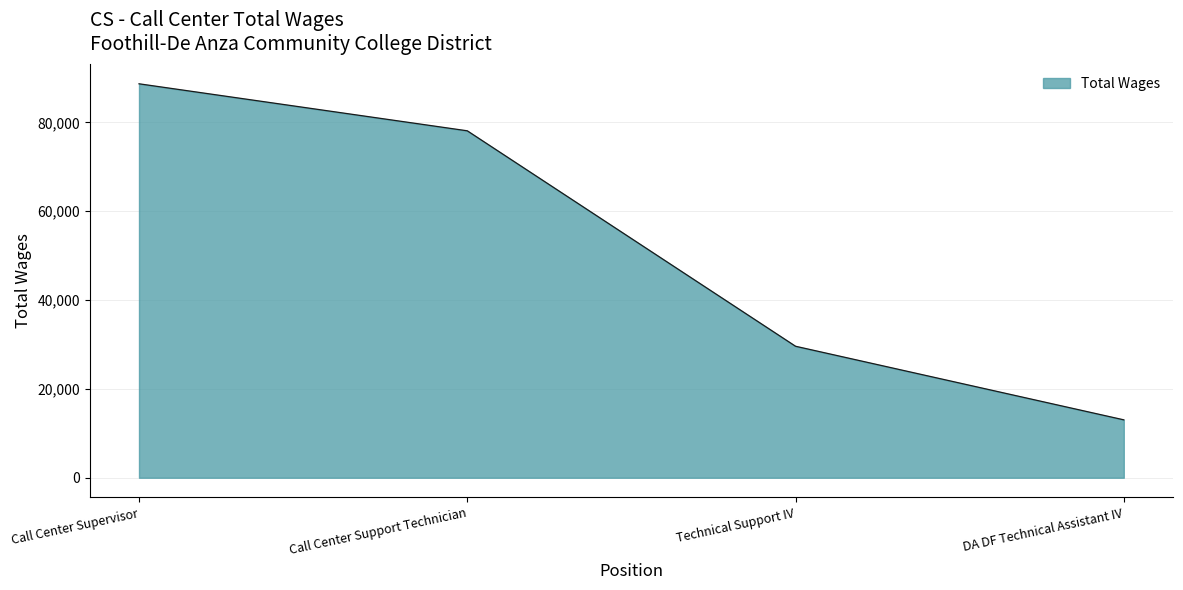

True or false: the data shows 7157 at Technical Support IV.

False